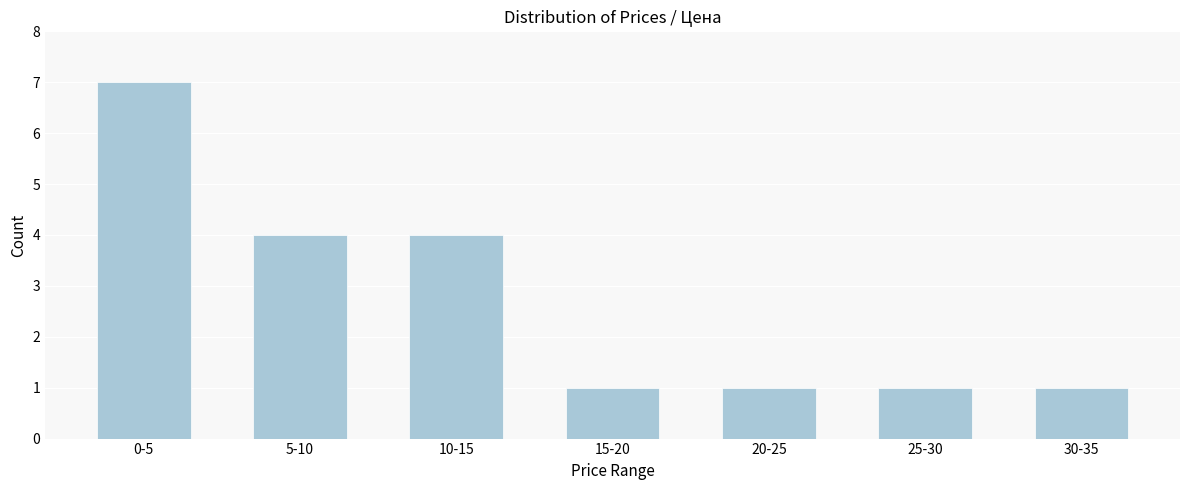

Reading left to right, list all the values displayed in this chart.

7	4	4	1	1	1	1